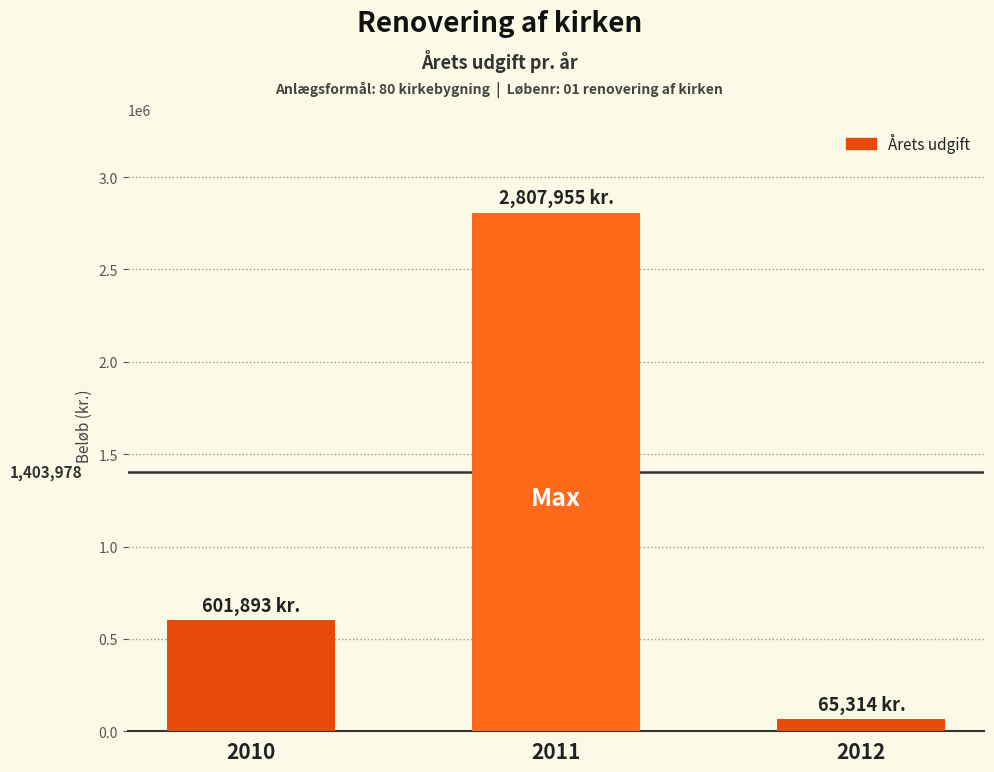

What is the change in value from 2010 to 2011?

+2206062.0